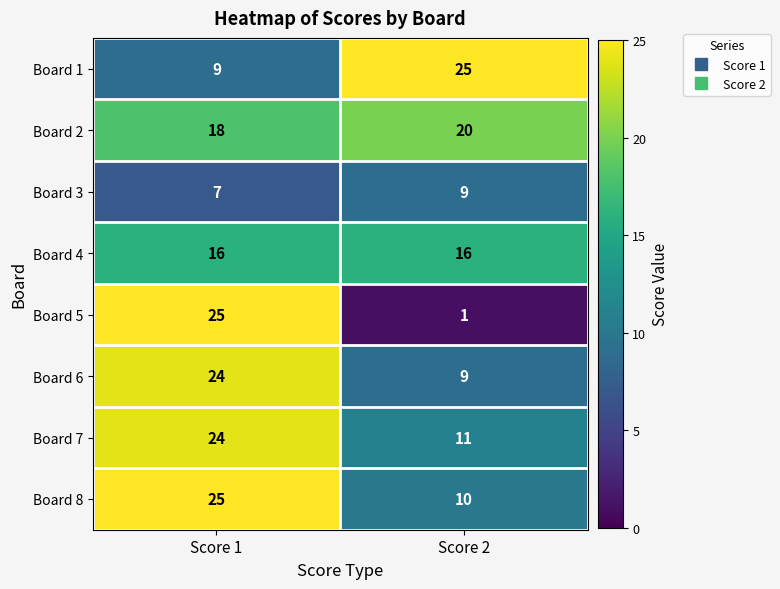

What is the sum of the Board 7 values at Score 2 and Score 1?

35